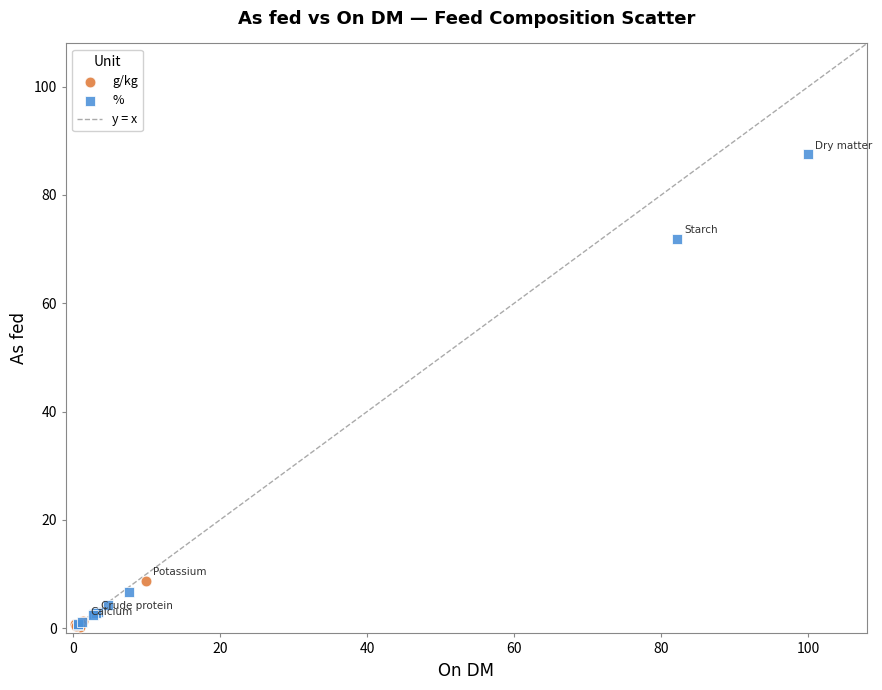

Which series has the widest spread of Y values?

%